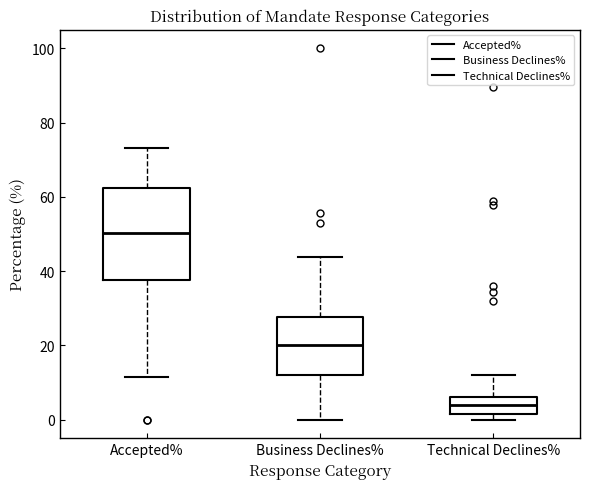

Reading left to right, transcribe this box plot: for each box, give where its median line is, the range the box spans, and where its two whiskers end, as read against the y-axis. The values are not printed on the chart, so give them approximately, as read against the axis.

Accepted%: median 50, box 38 to 62, whiskers 12 to 74
Business Declines%: median 20, box 12 to 28, whiskers 0 to 44
Technical Declines%: median 4, box 2 to 6, whiskers 0 to 12